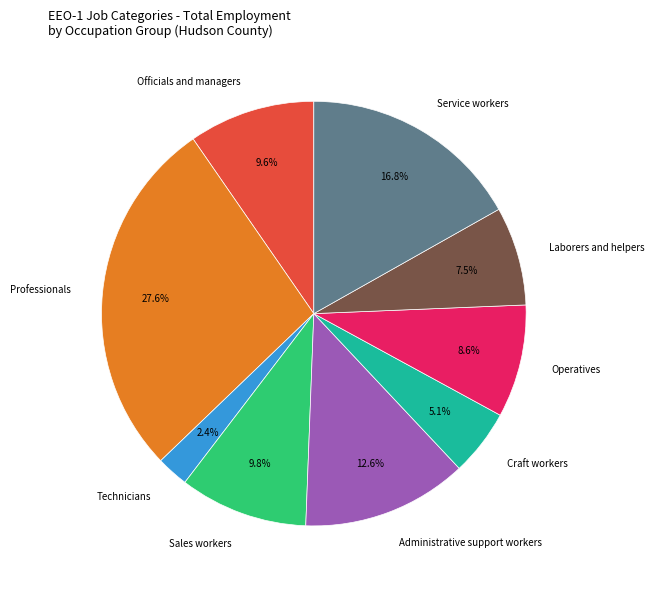

Which has a higher value, Operatives or Service workers?

Service workers